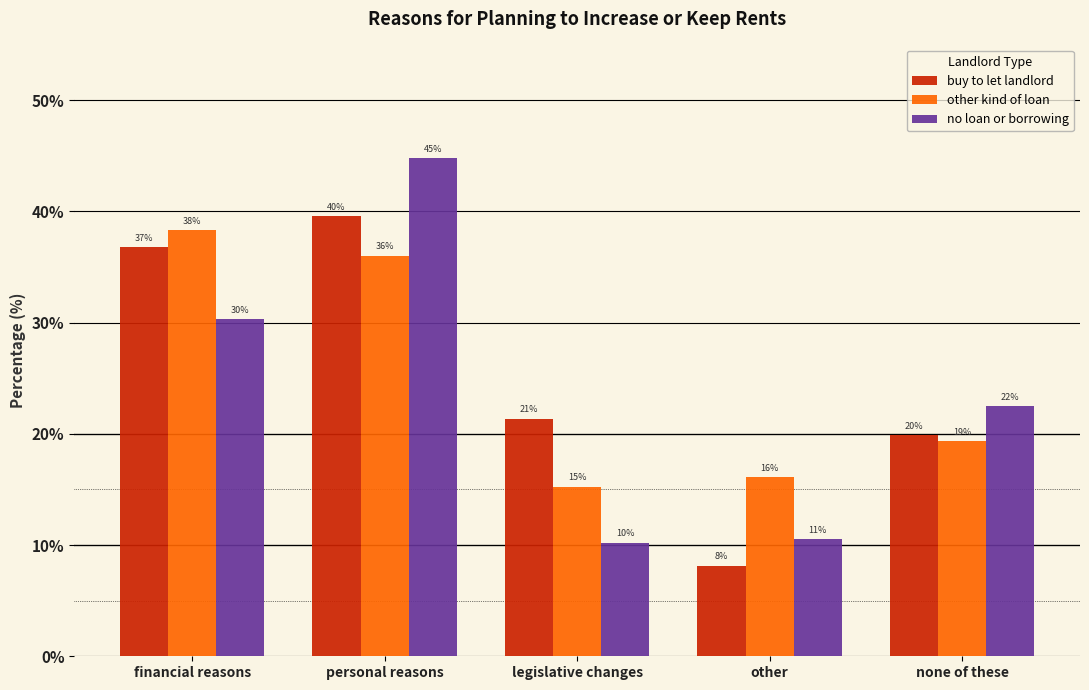

How many groups of bars are there?

5